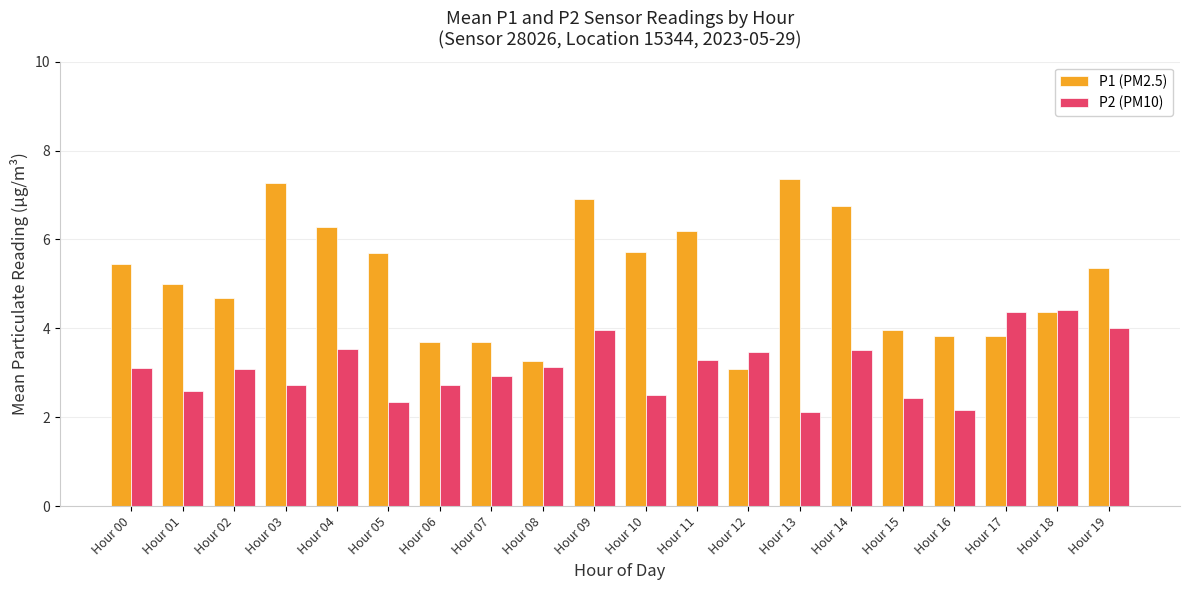

What is the value of the P2 (PM10) bar at the 11th from the left?

2.5